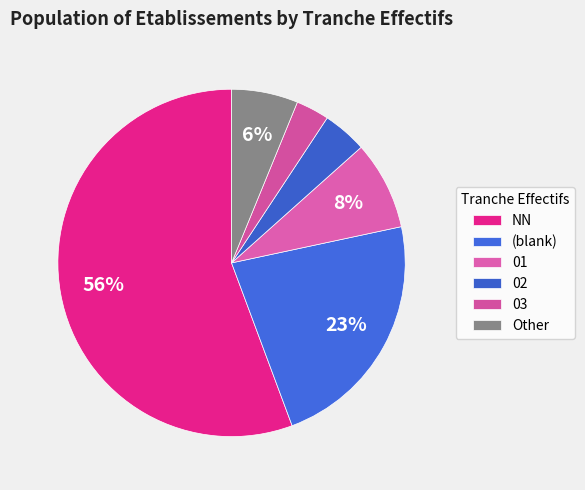

How many segments does this pie chart have?

6